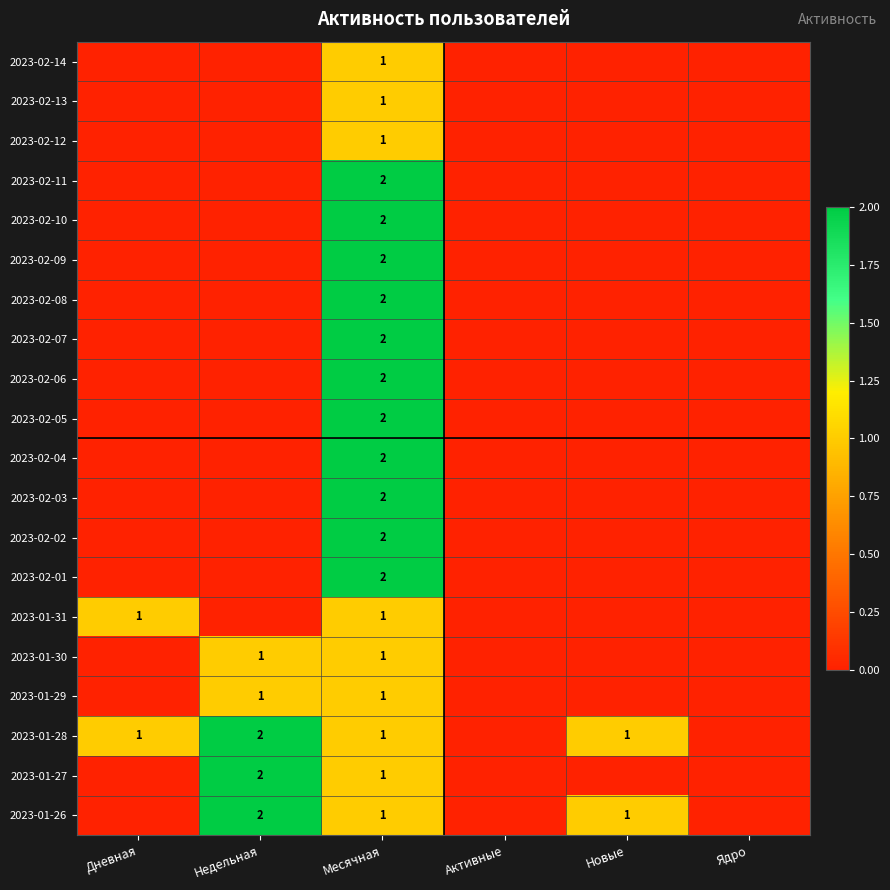

True or false: 2023-02-10 has a value of 2 at Месячная.

True